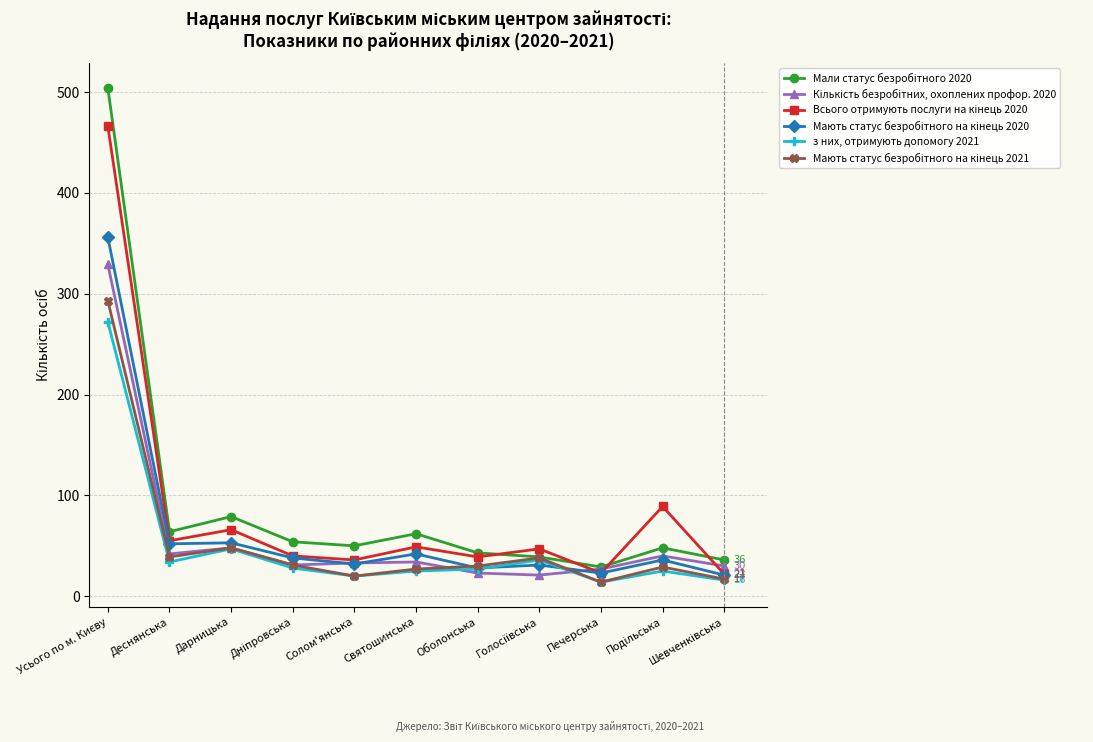

What is the spread (max minus min) of values at Дарницька?

32